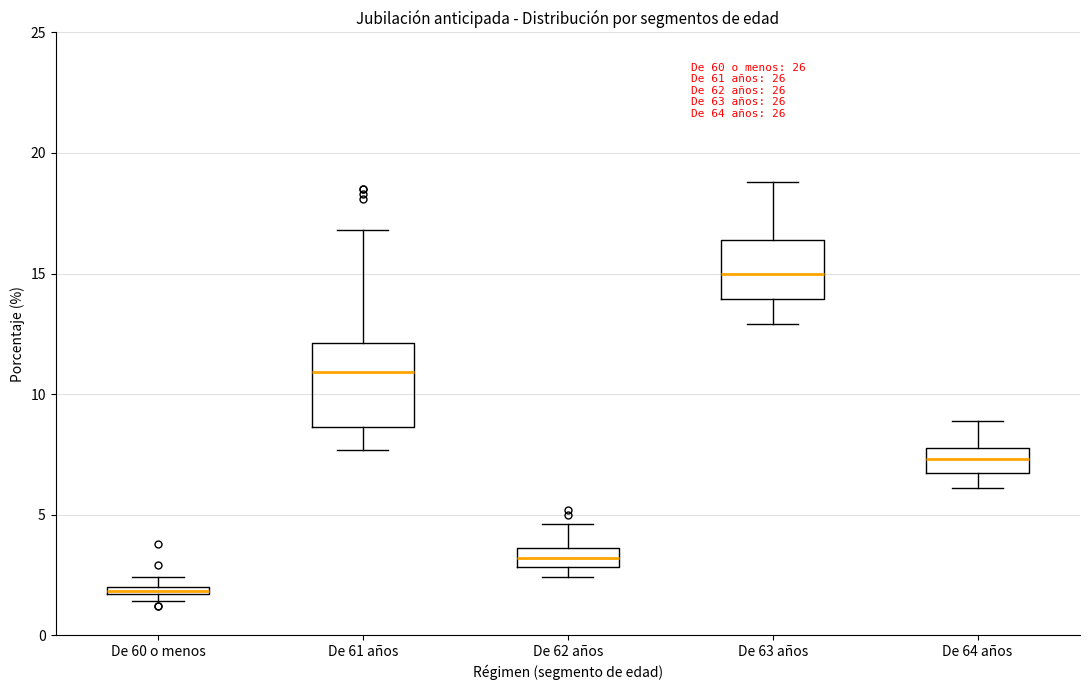

Where does the lower whisker of the box for De 61 años end on the y-axis? The values are not printed on the chart, so give them approximately, as read against the axis.

7.5